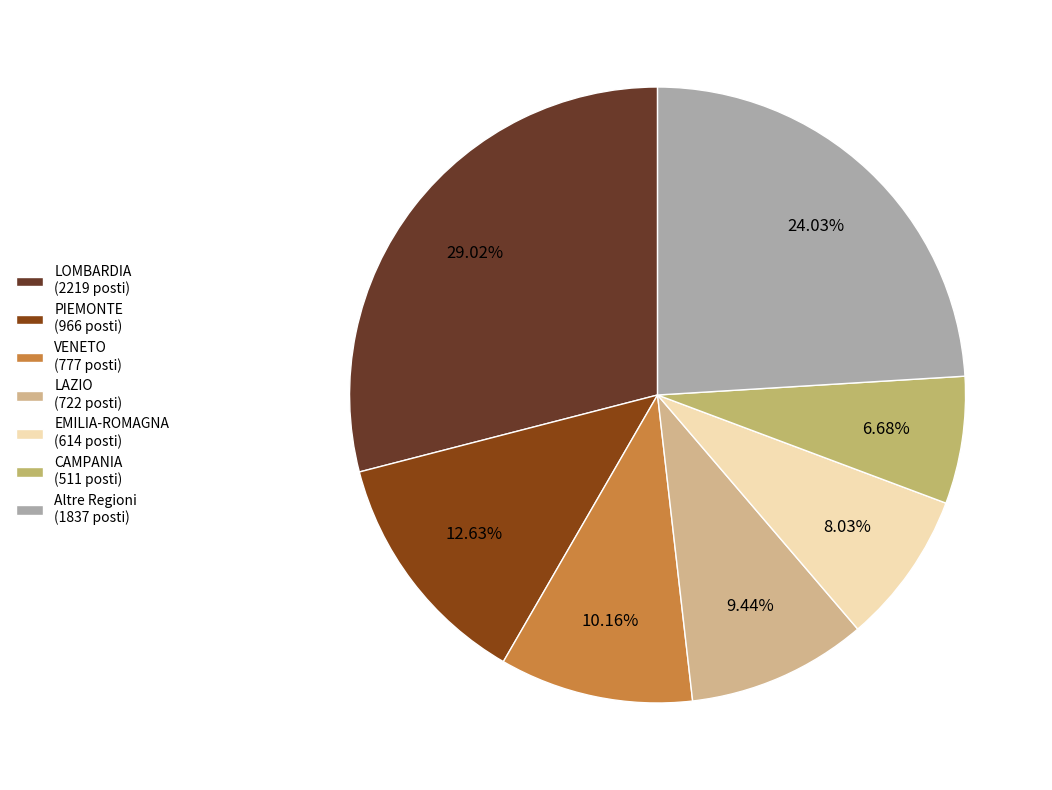

Which category has the smallest portion of the pie?

CAMPANIA (511 posti)